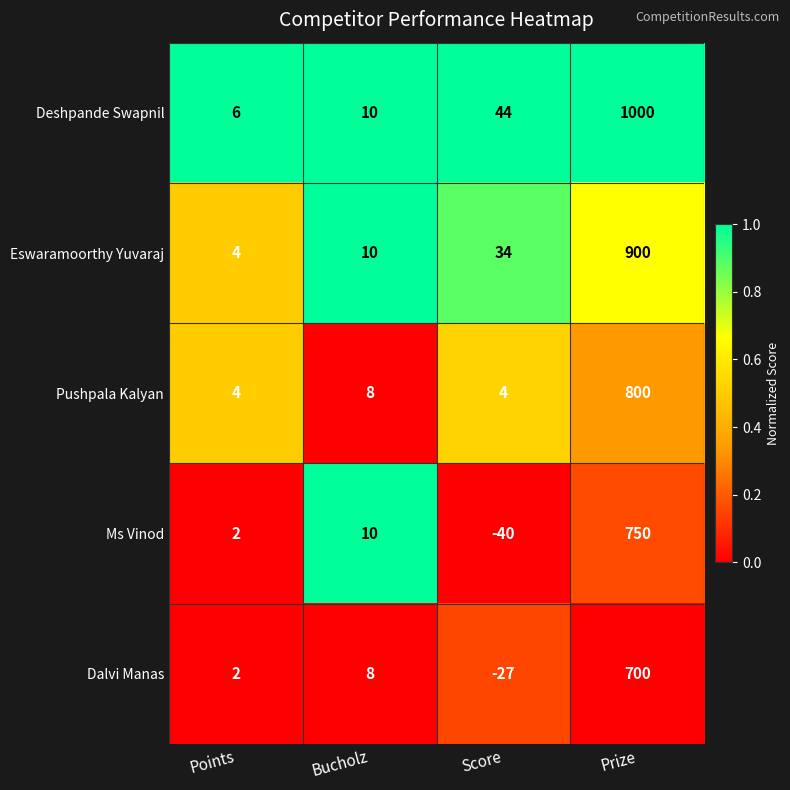

What is the difference between the highest and lowest values at Score?

84